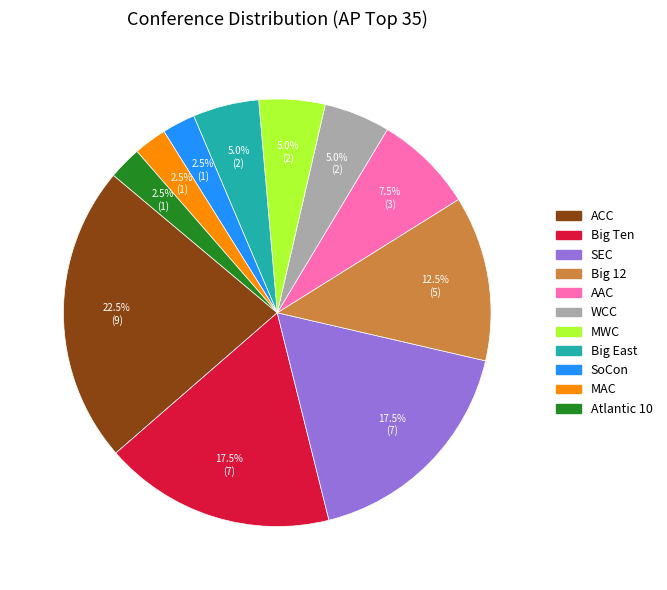

The ACC slice represents 29% of the pie. True or false?

False